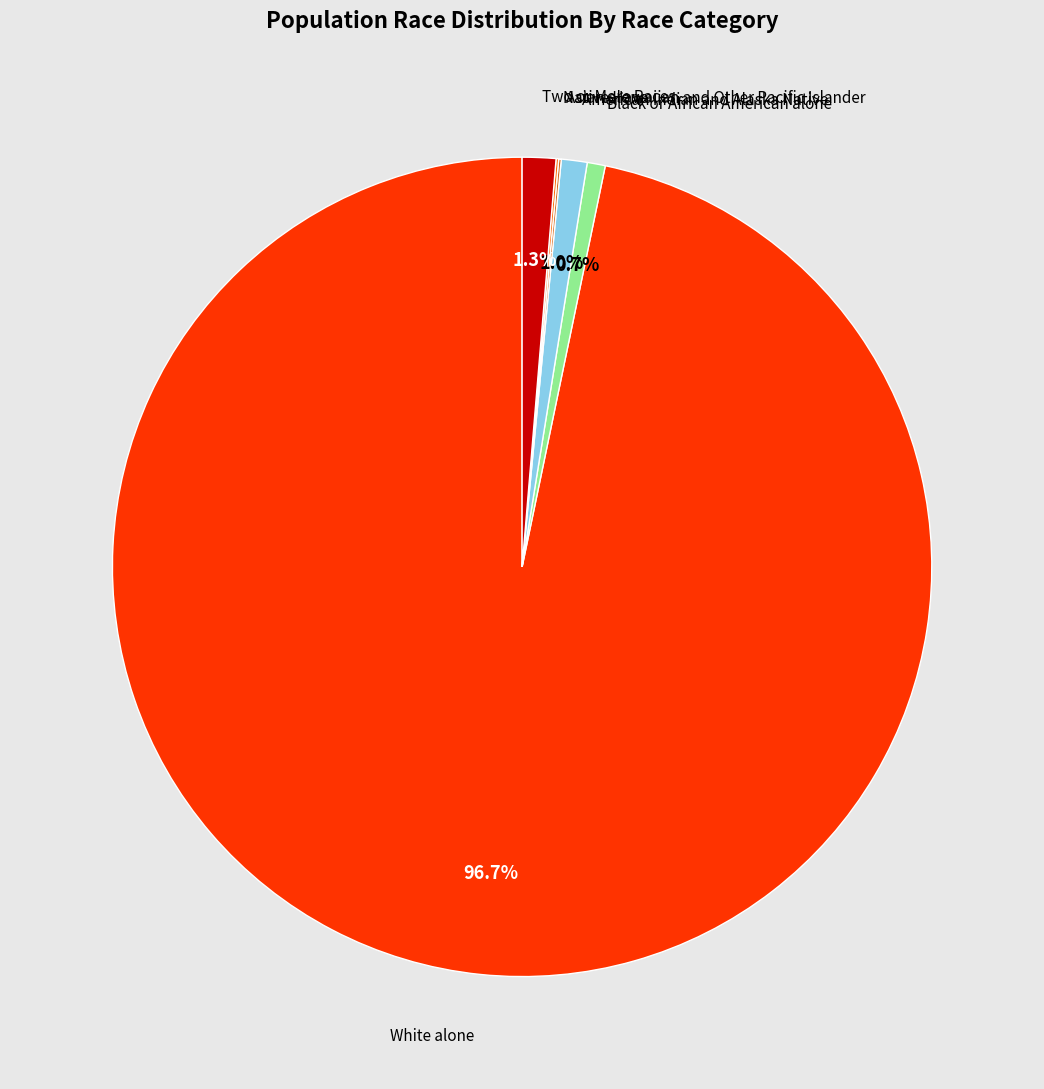

Is there any slice that represents more than half of the pie?

Yes